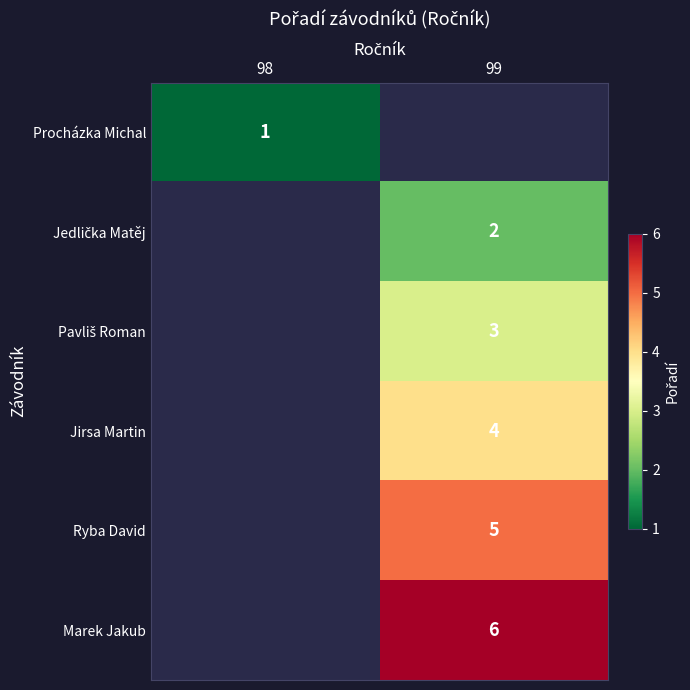

Between 98 and 99, which is larger?

99